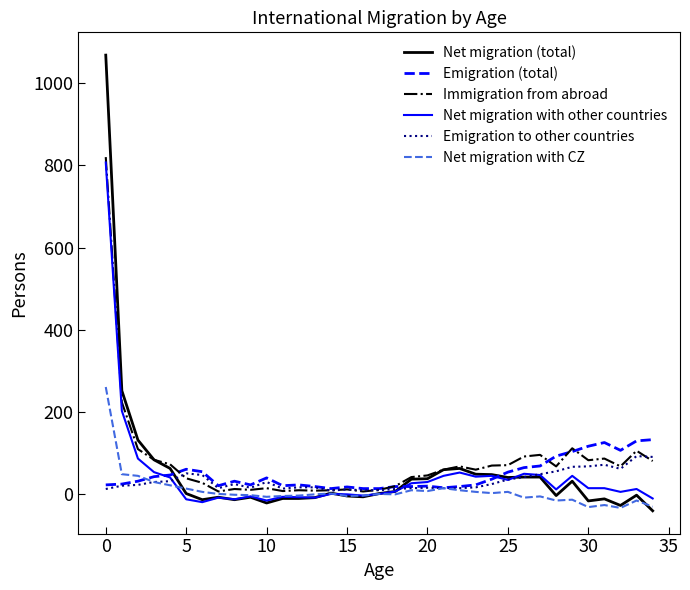

Which series has the widest spread of values?

Net migration (total)